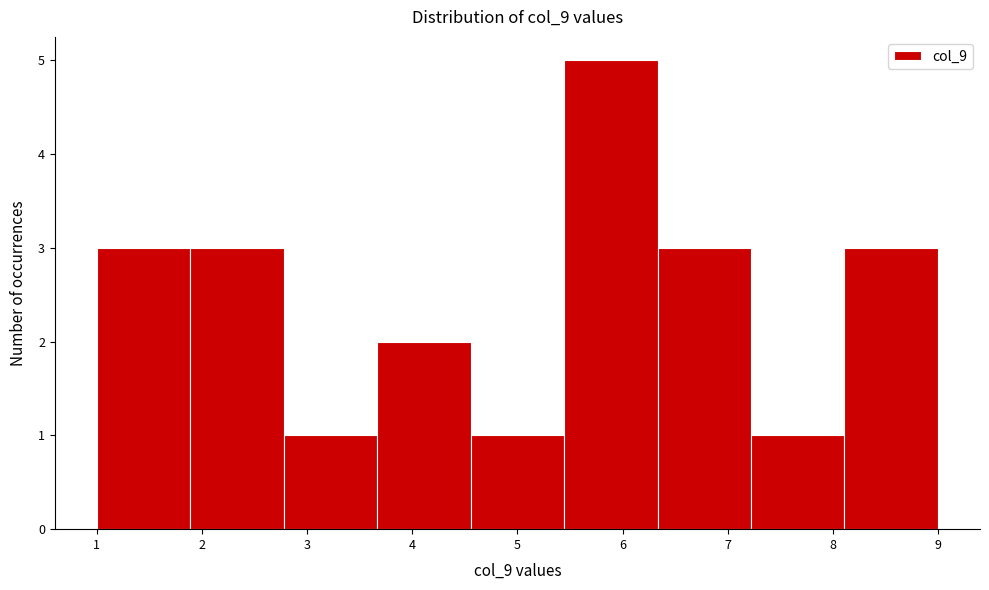

What is the height of the bar covering 1.0 to 1.9 on the x-axis? Neither the bar edges nor the heights are printed on the chart, so give them approximately, as read against the axes.

3